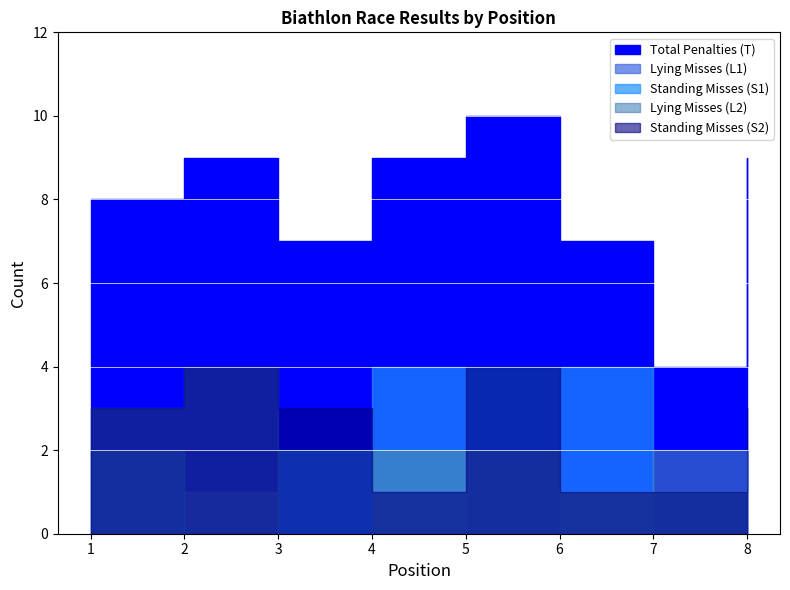

How many Standing Misses (S1) values are between 2 and 4?

6